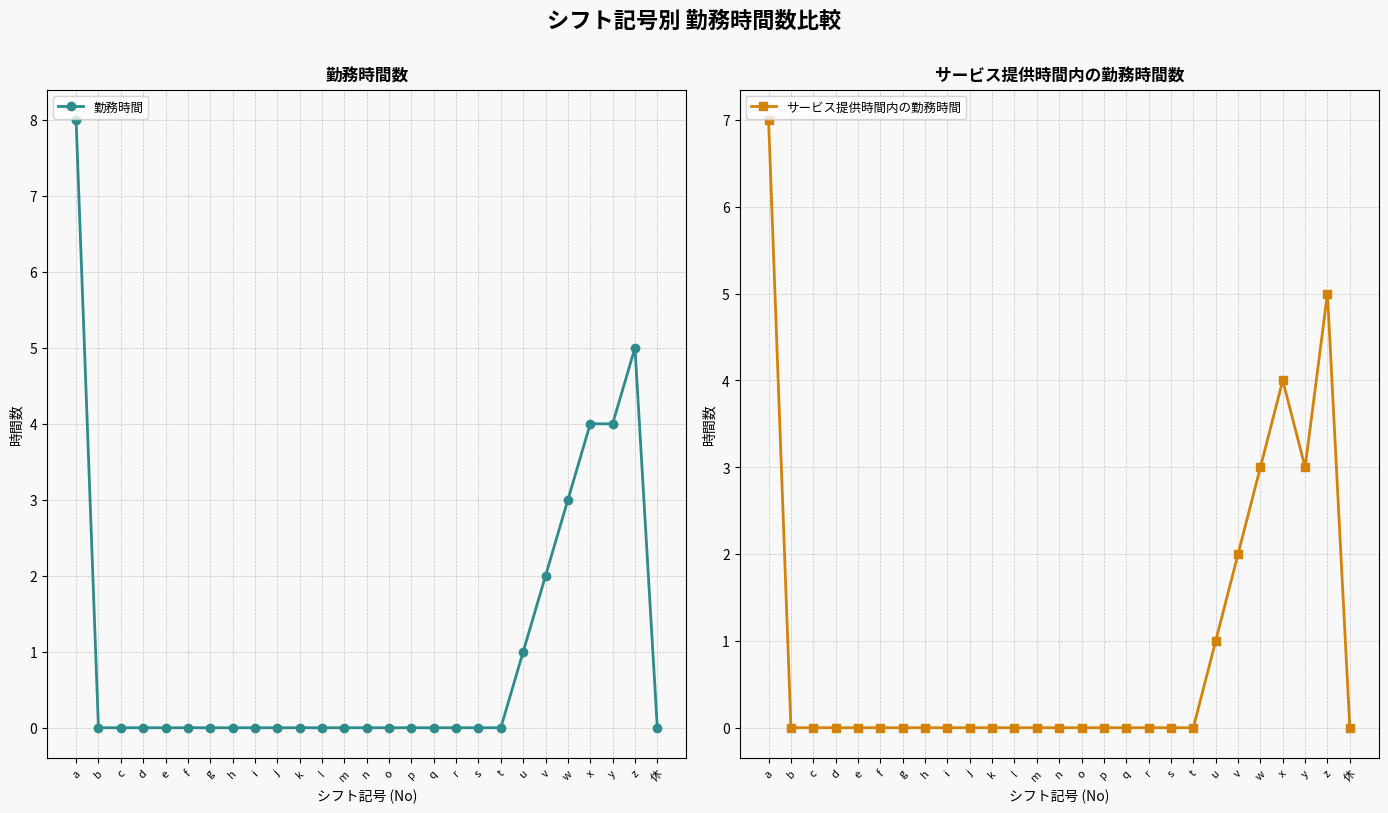

Rank the categories by サービス提供時間内の勤務時間 value from lowest to highest.

b, c, d, e, f, g, h, i, j, k, l, m, n, o, p, q, r, s, t, 休, u, v, w, y, x, z, a